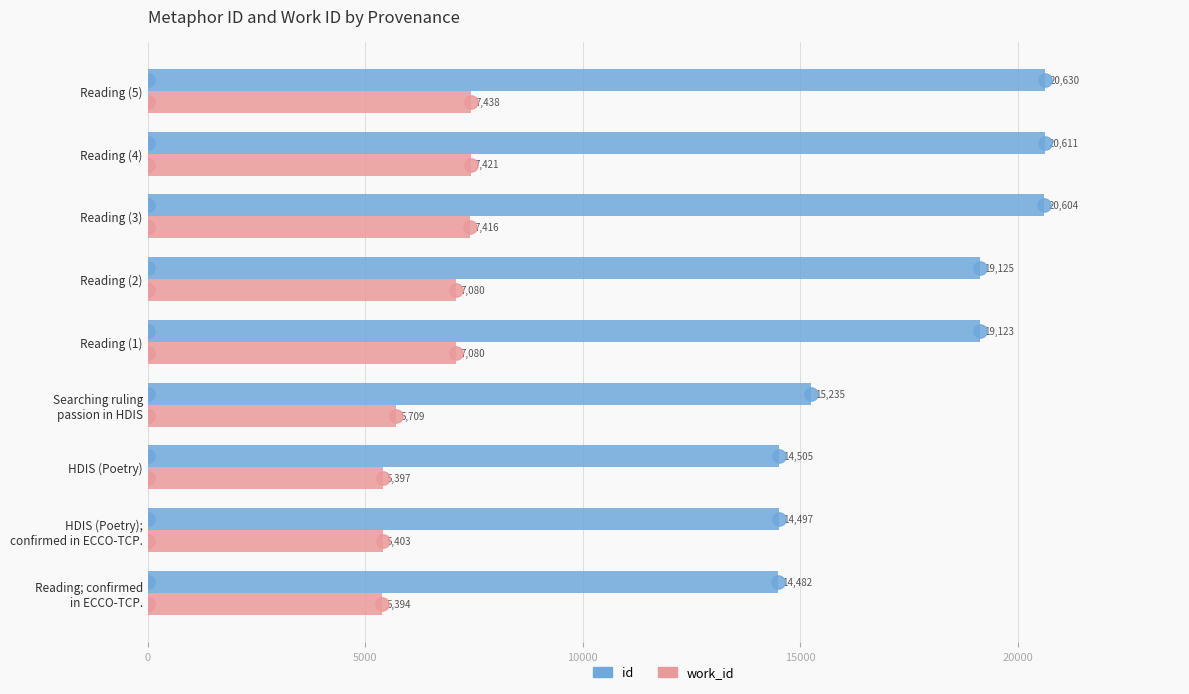

What is the average value of the work_id series?

6482